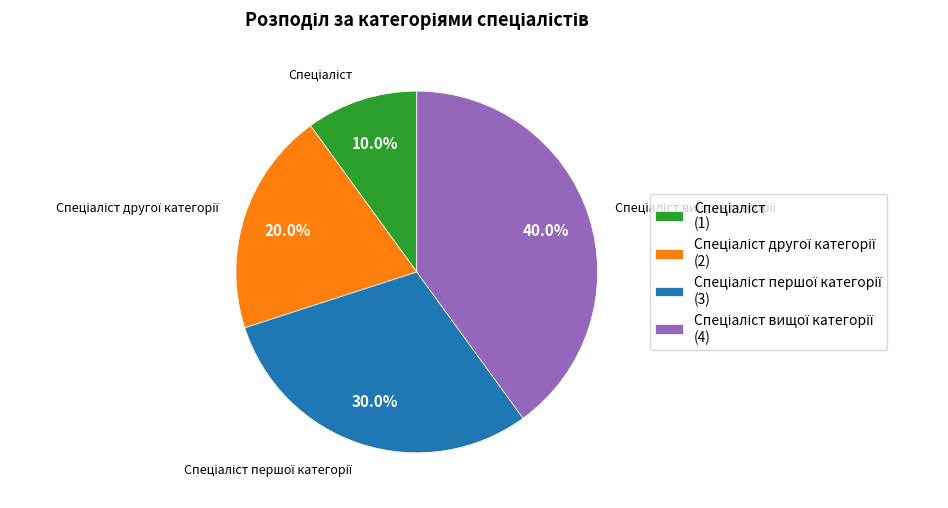

How many segments does this pie chart have?

4